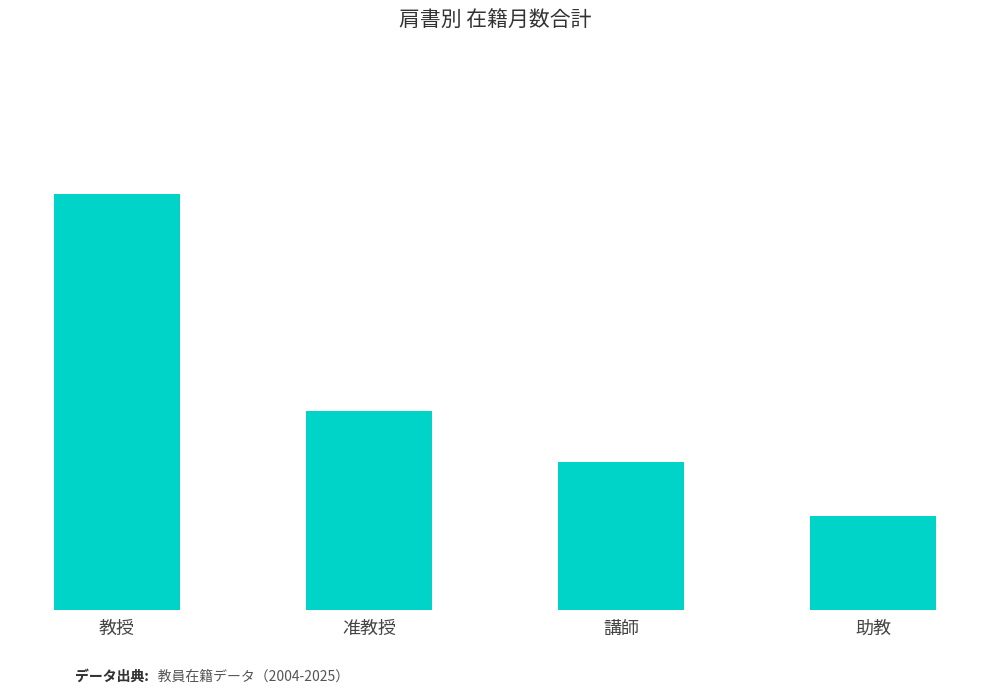

List the labels in order of value, largest first.

教授, 准教授, 講師, 助教